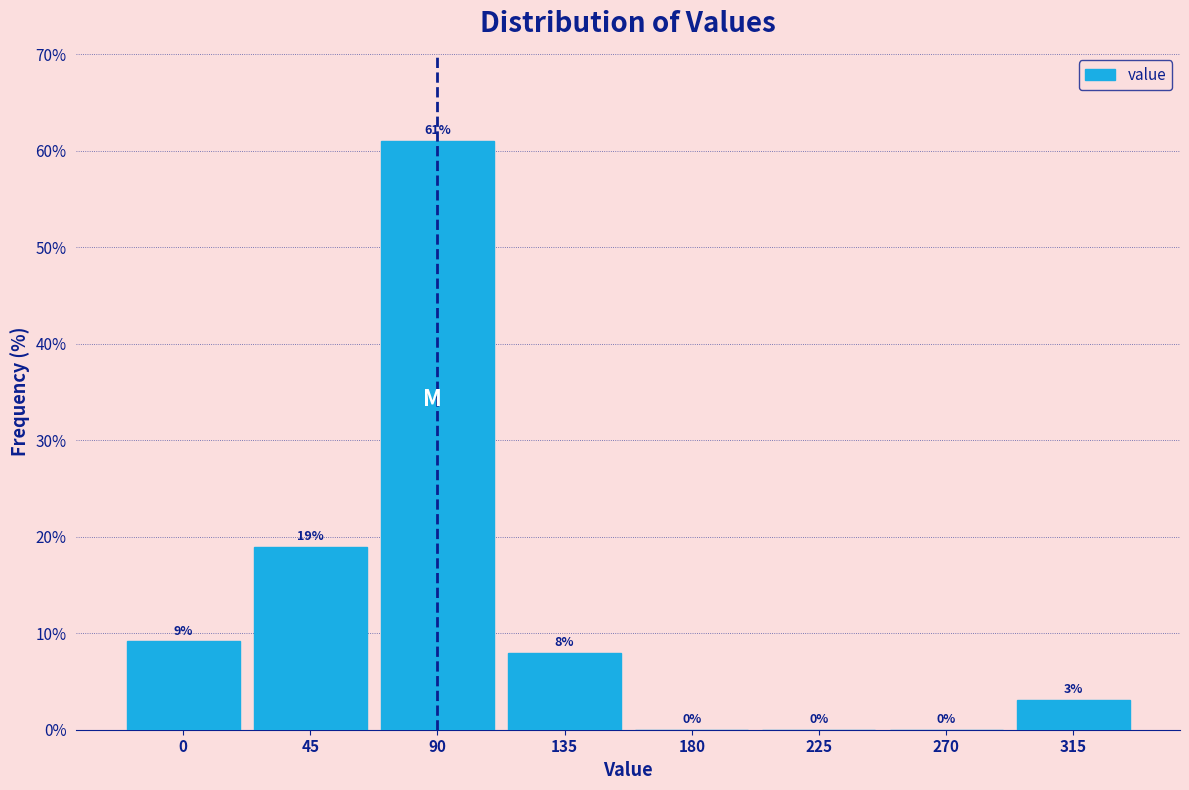

Over which range of the x-axis is the bar tallest?

67.5 to 112.5